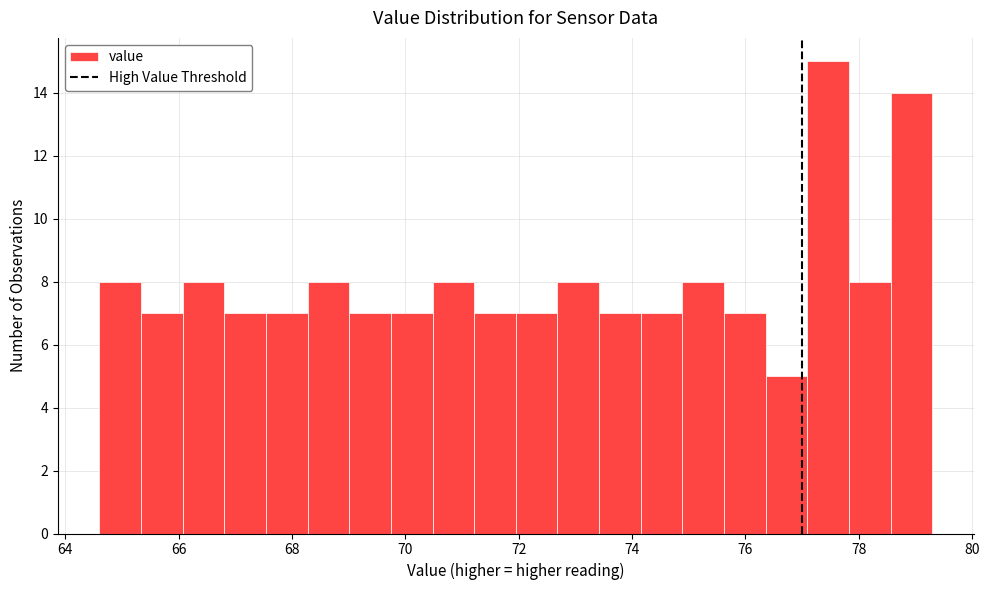

Around what value on the x-axis is the tallest bar? Give the approximate position of its centre, as read against the axis.

77.4